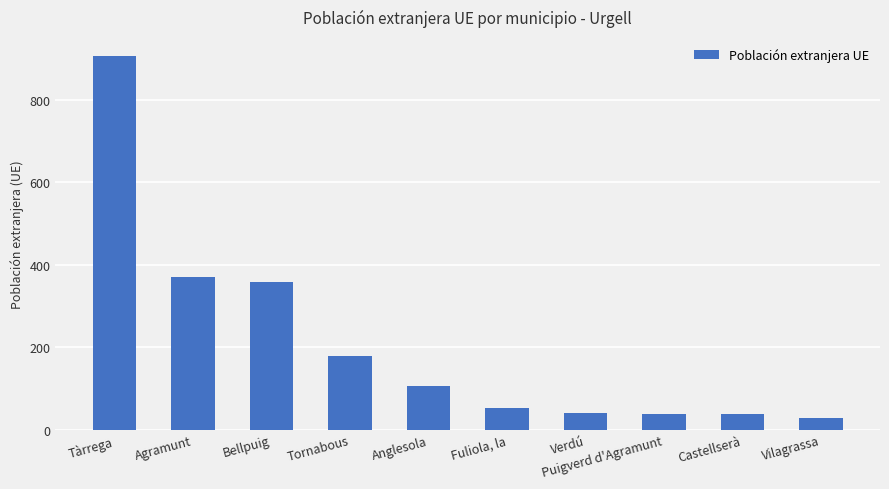

Which label corresponds to the smallest value in the chart?

Vilagrassa